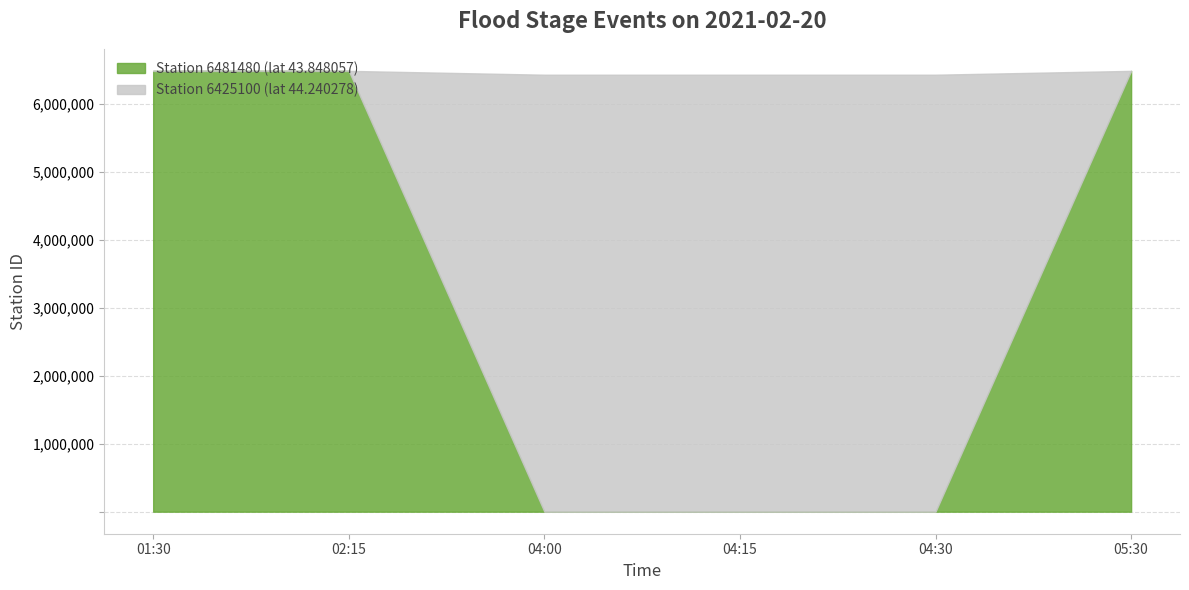

What is the difference between the maximum and minimum values in the Station 6425100 (lat 44.240278) series?

6425100